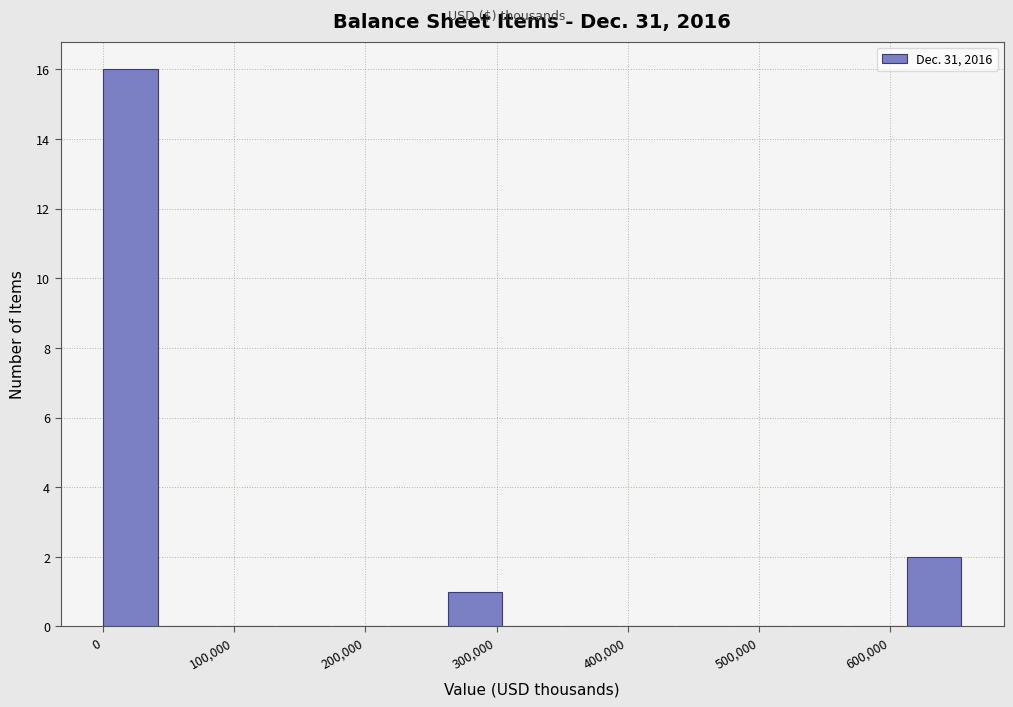

Which range on the x-axis has the tallest bar?

0 to 40000